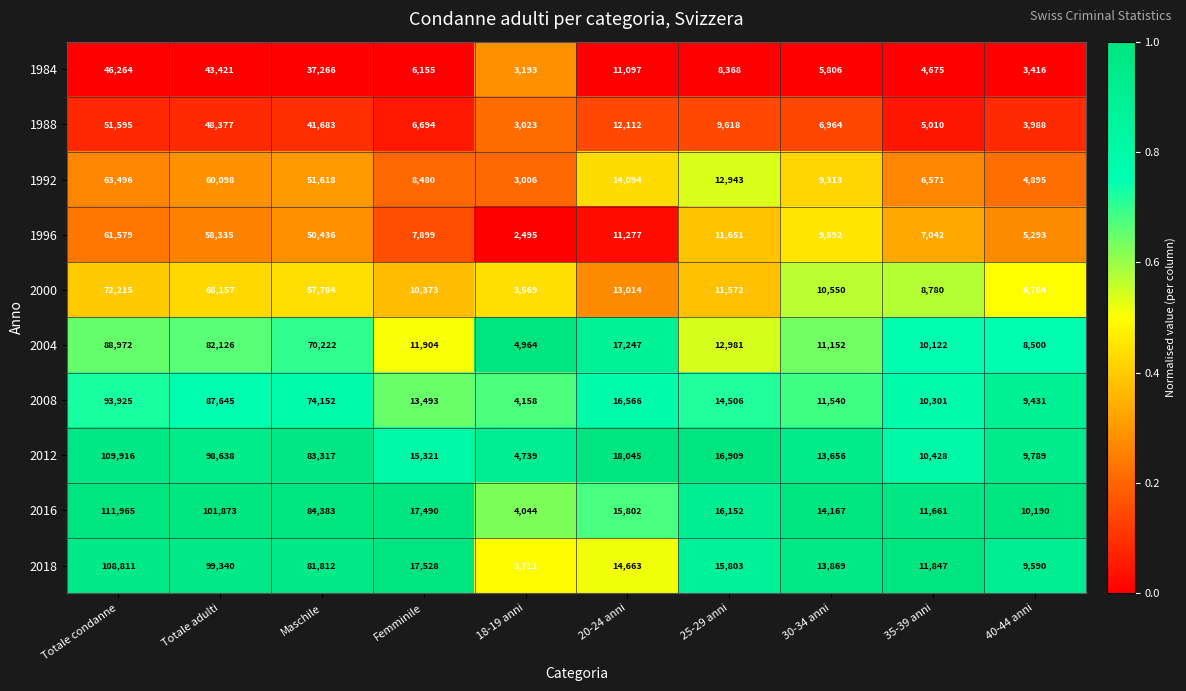

At which category is the sum across all series the highest?

Totale condanne